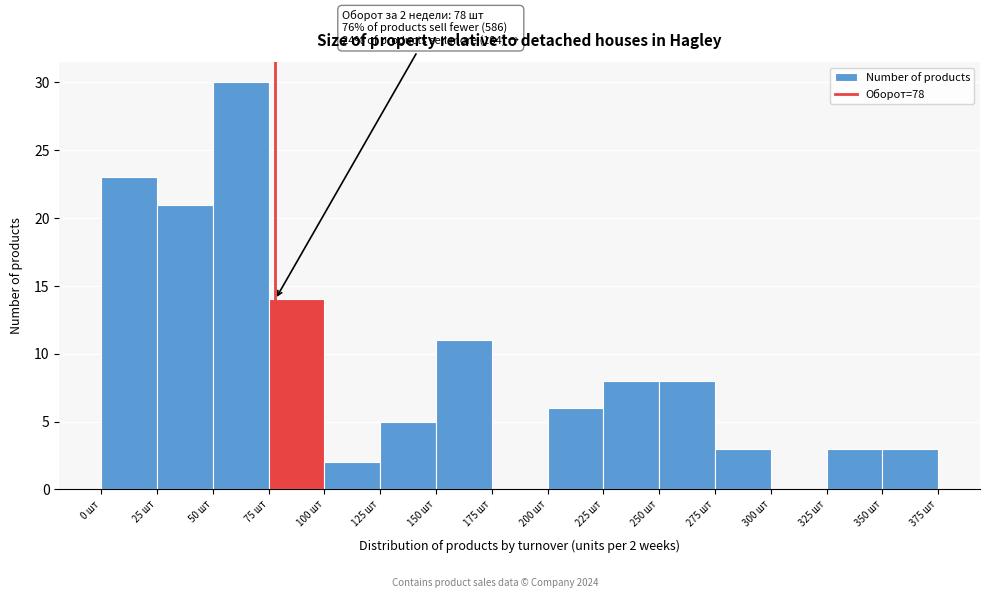

Over which range of the x-axis is the bar tallest?

50 to 75